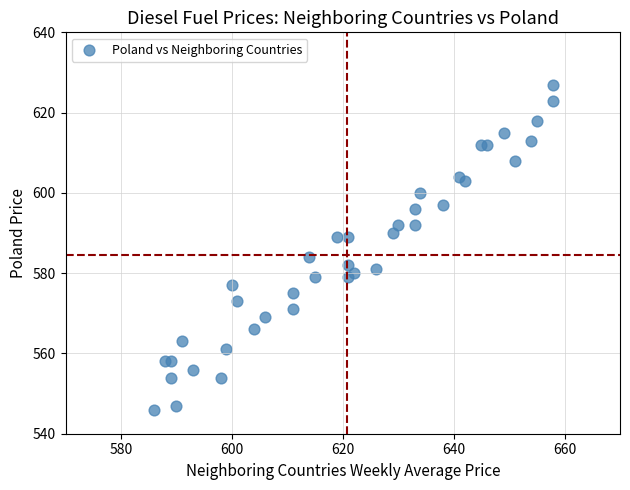

What Y value in the scatter plot is closest to 586?

584